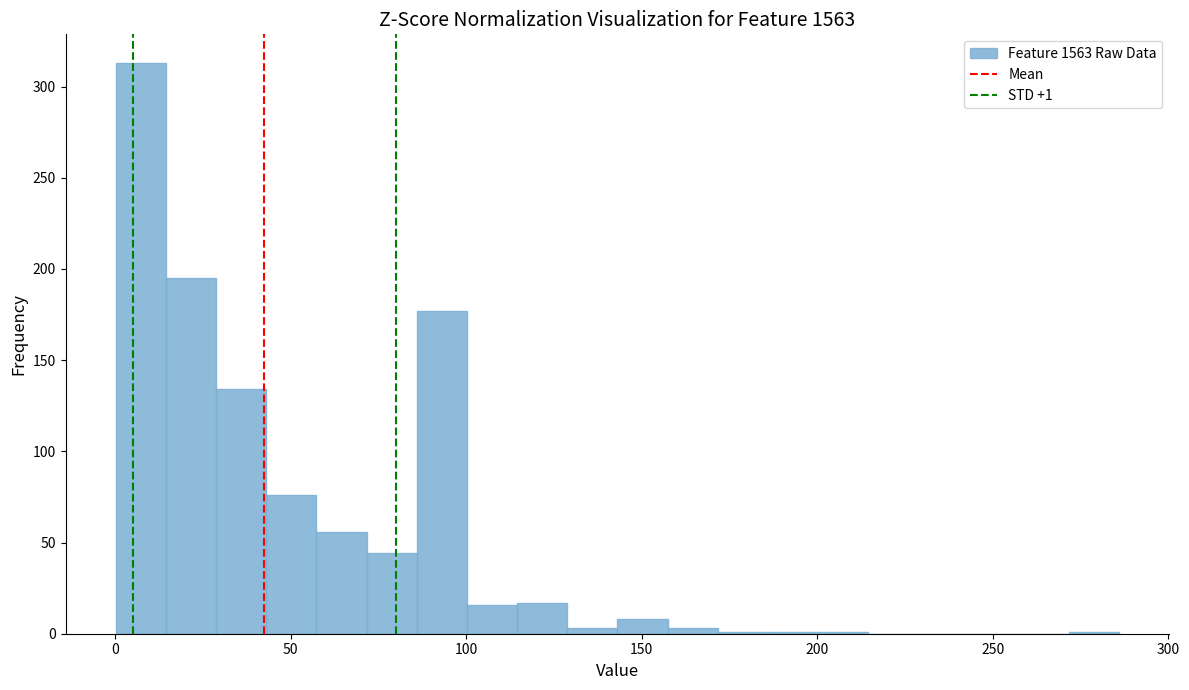

Read against the x-axis, roughly where is the centre of the tallest bar?

5